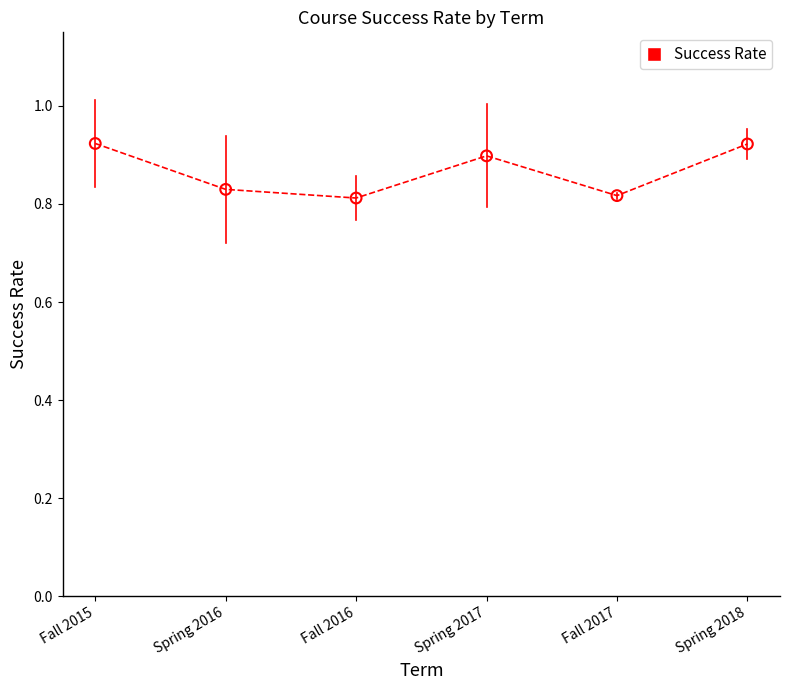

Between Fall 2015 and Spring 2016, which is larger?

Fall 2015